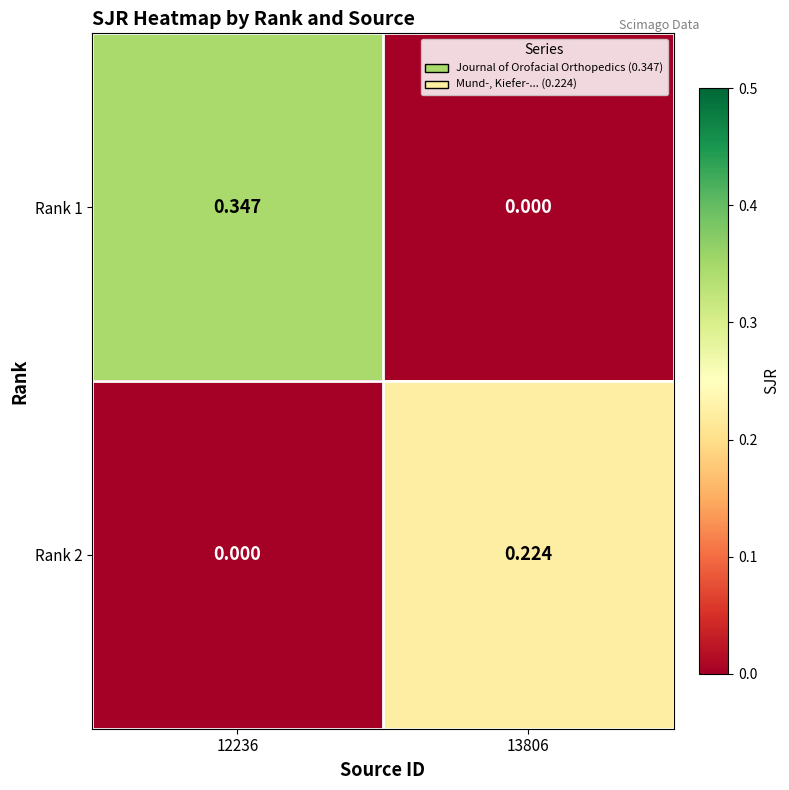

Reading left to right, extract all data points from this chart.

Rank 1: 12236=0.3	13806=0.0
Rank 2: 12236=0.0	13806=0.2